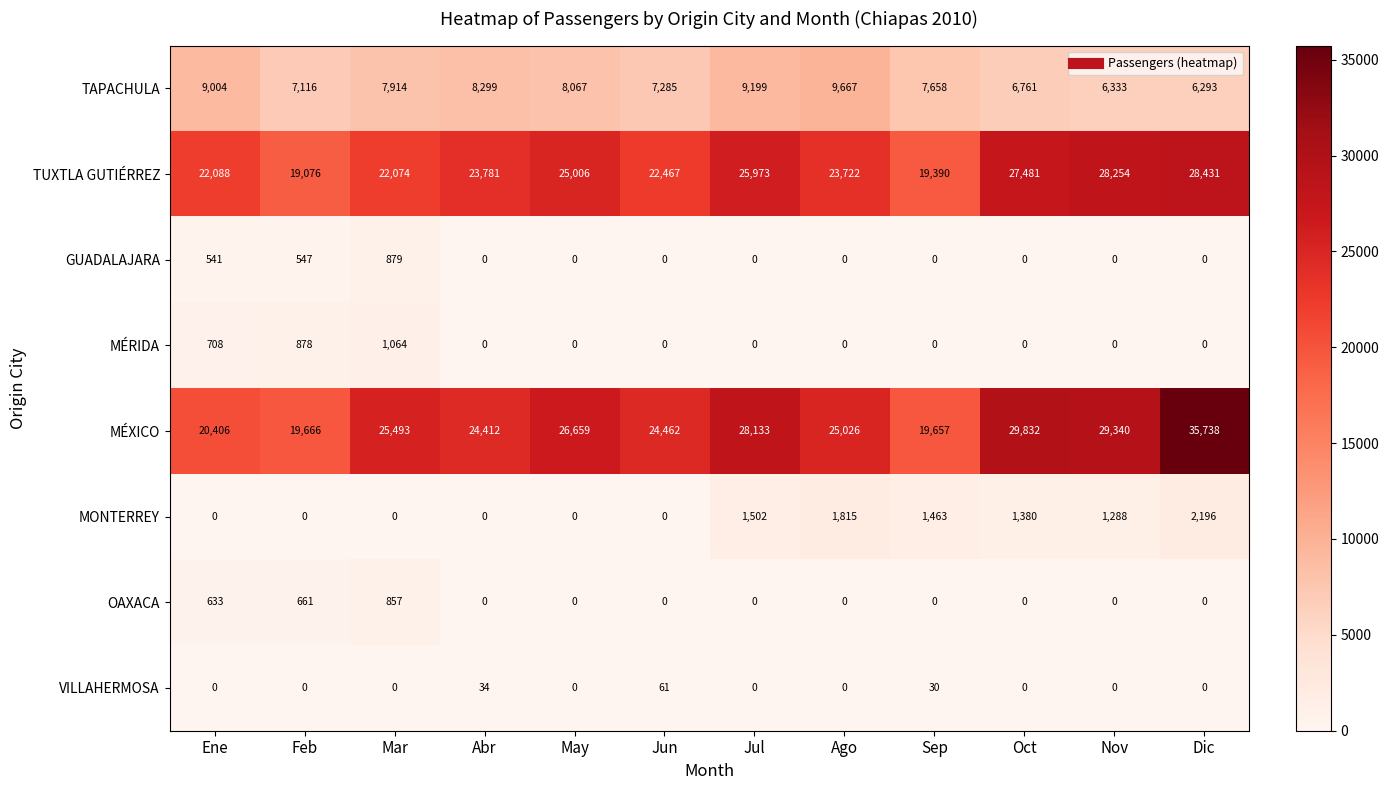

Rank the series by their maximum value, from highest to lowest.

MÉXICO, TUXTLA GUTIÉRREZ, TAPACHULA, MONTERREY, MÉRIDA, GUADALAJARA, OAXACA, VILLAHERMOSA